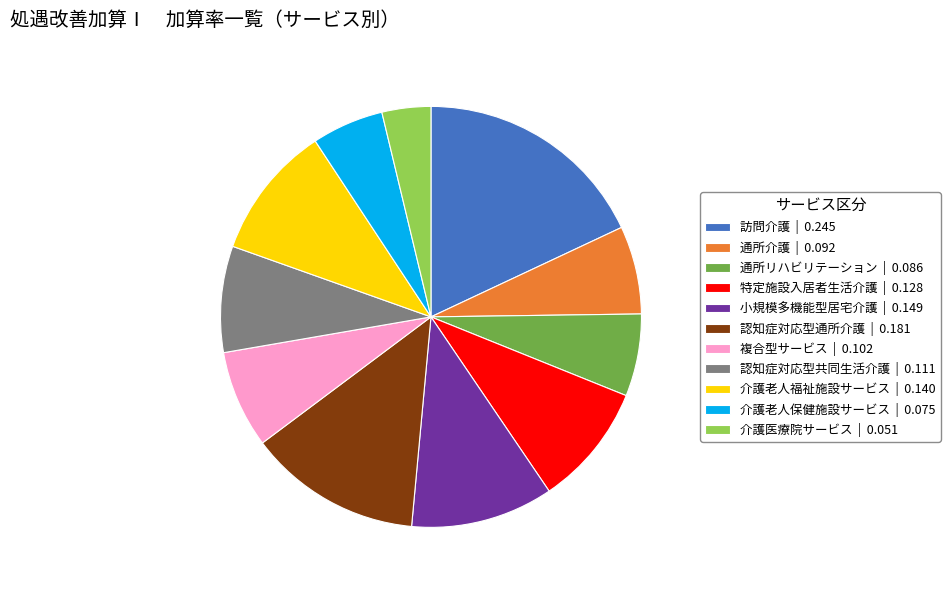

True or false: 介護老人福祉施設サービス | 0.140 accounts for 2% of the total.

False